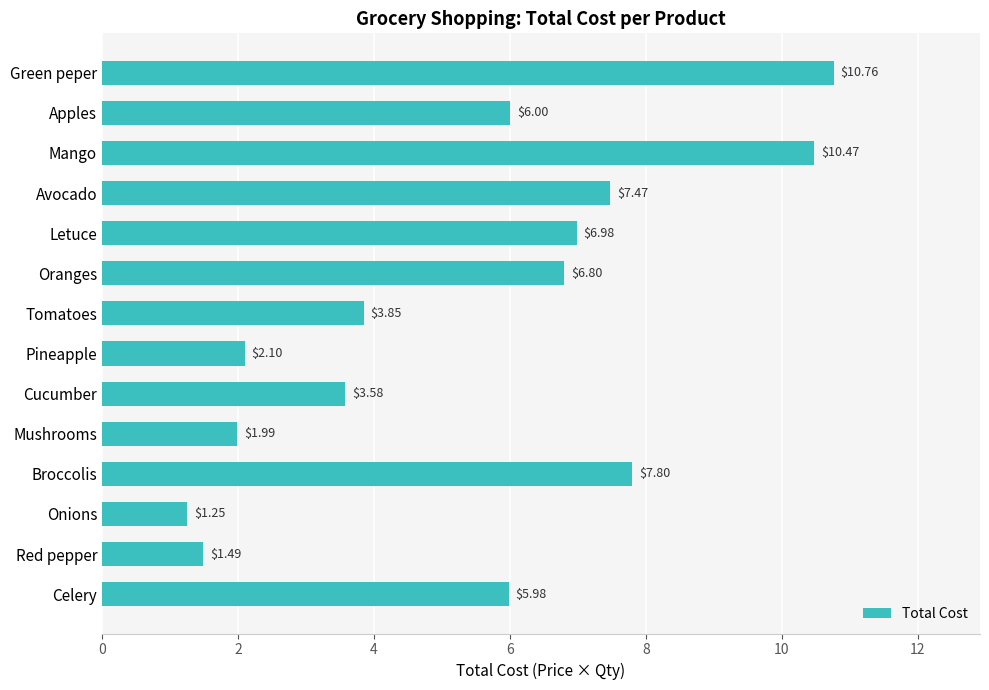

What is the greatest value displayed?

10.8